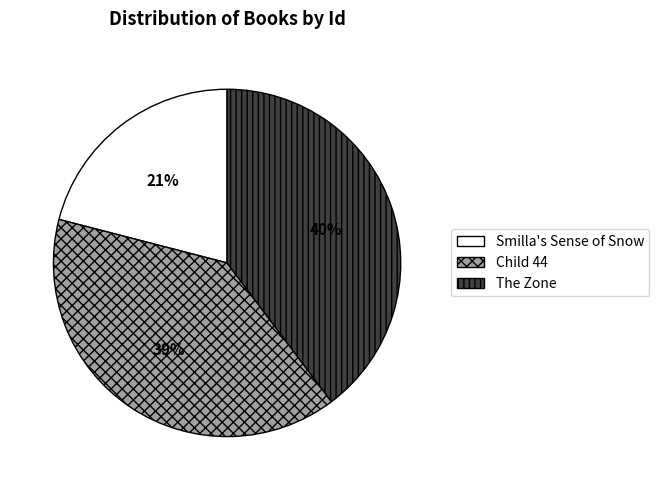

To the nearest percent, what is the average slice percentage?

33%